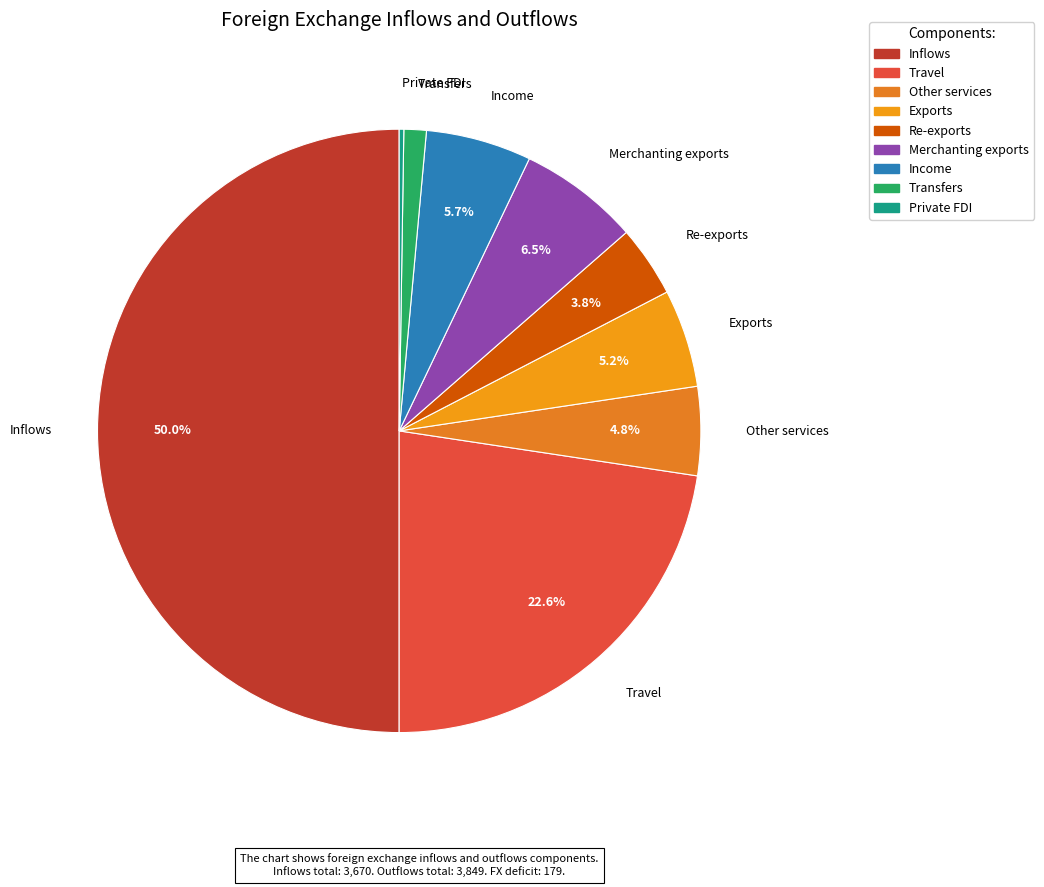

Is the sum of Exports and Transfers greater than half?

No